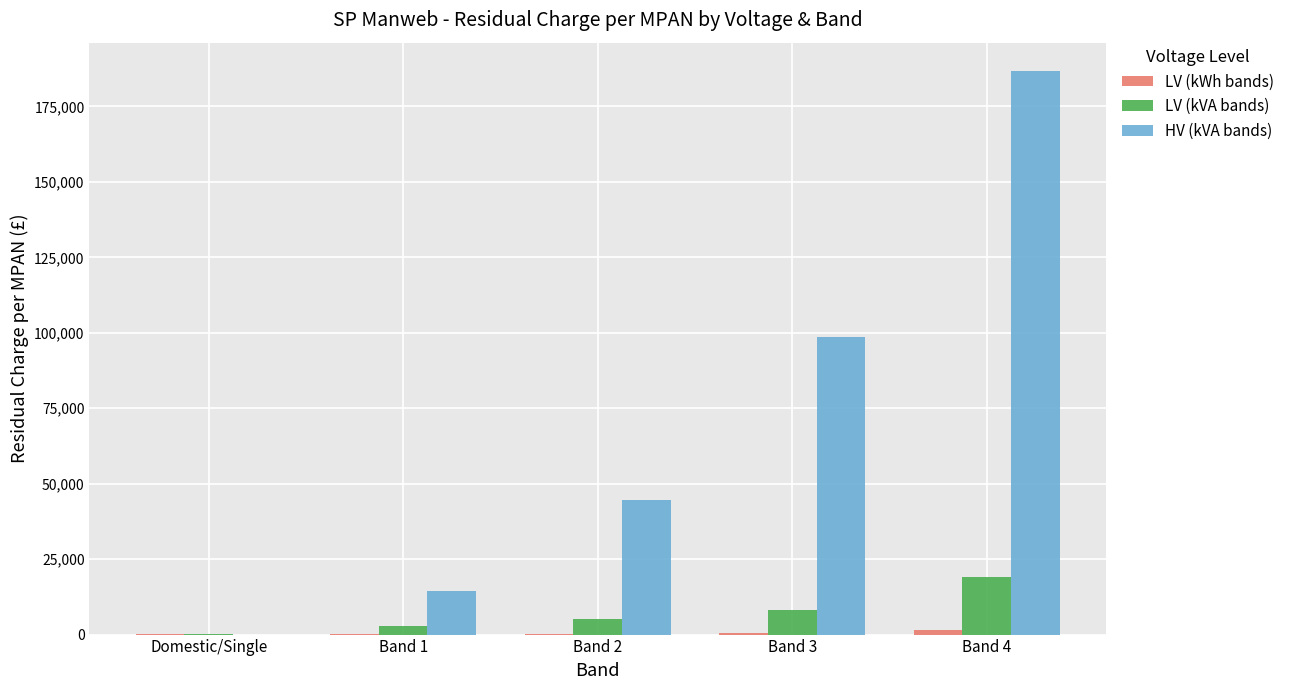

What is the maximum value shown in the chart?

186802.3